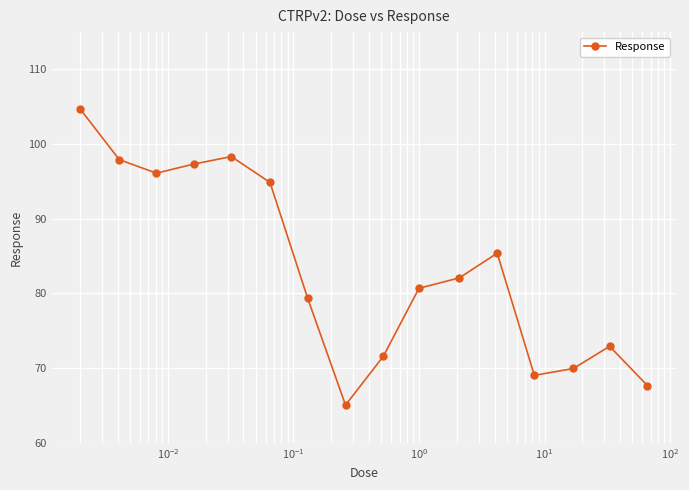

How many lines are shown in the chart?

1